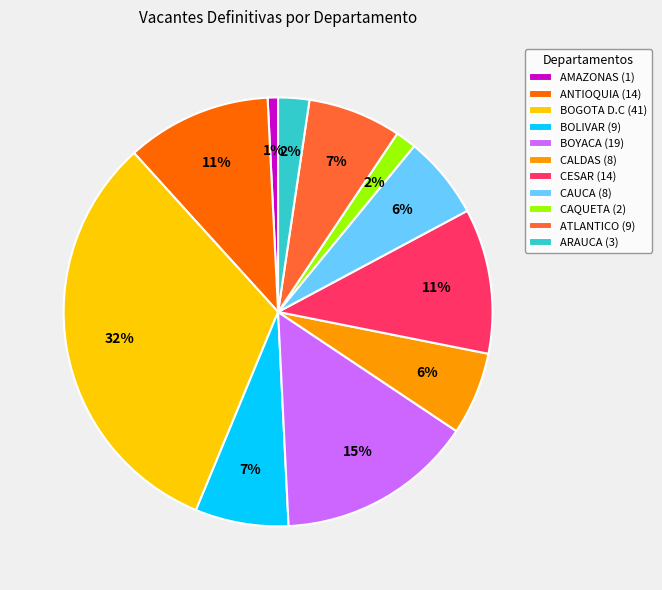

Do ARAUCA (3) and BOYACA (19) together represent more than half of the pie?

No